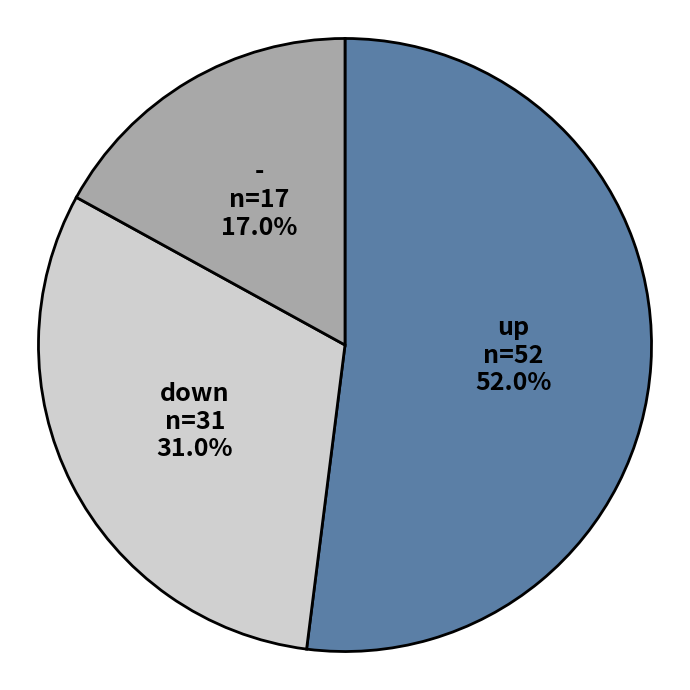

To the nearest percent, what is the average slice percentage?

33%